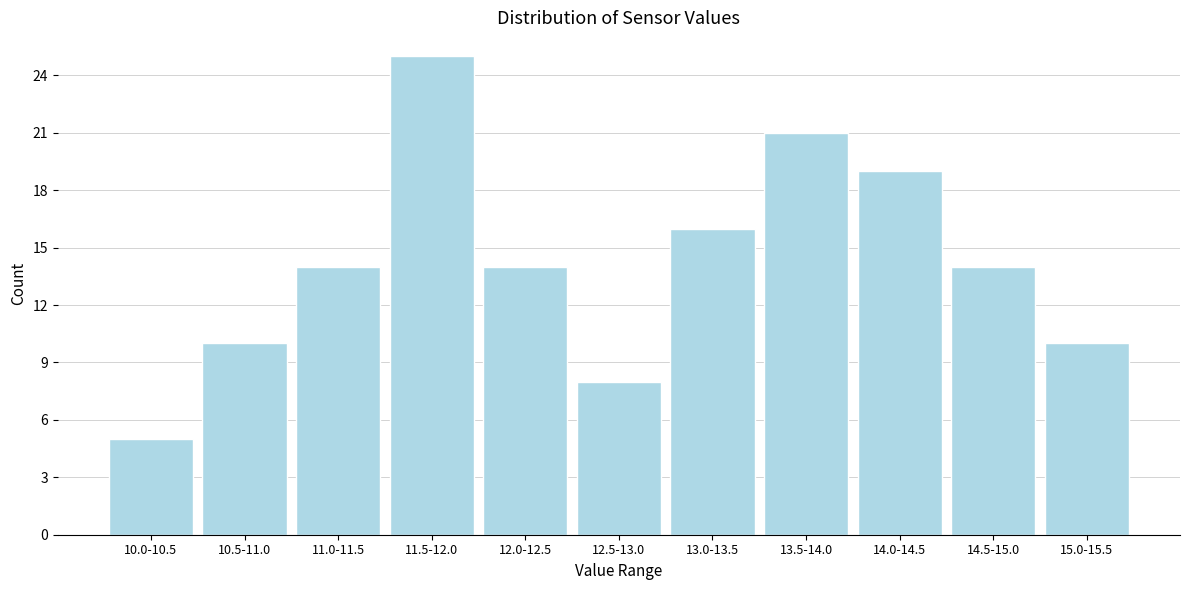

Reading left to right, what are all the values shown in this chart?

5	10	14	25	14	8	16	21	19	14	10